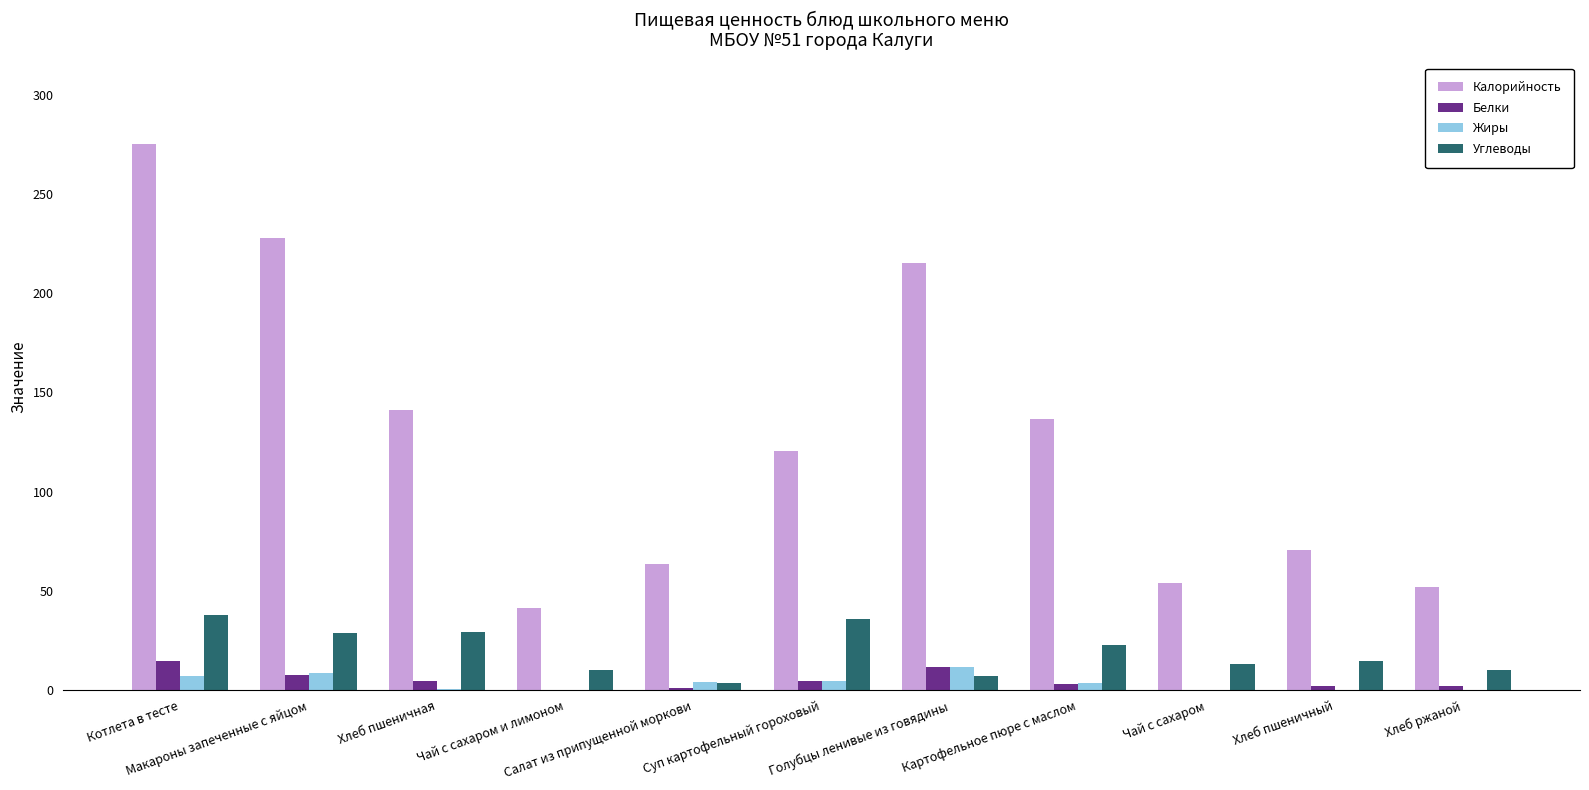

Are the bars horizontal?

No